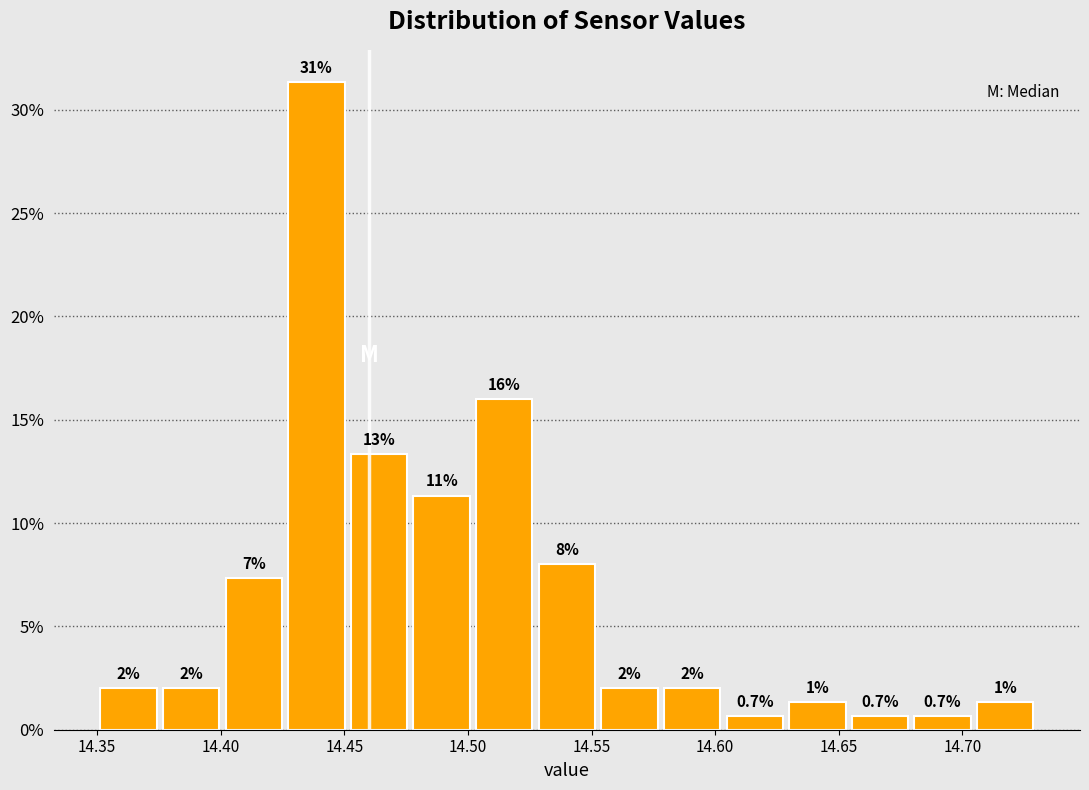

Over which range of the x-axis is the bar tallest?

14.425 to 14.450